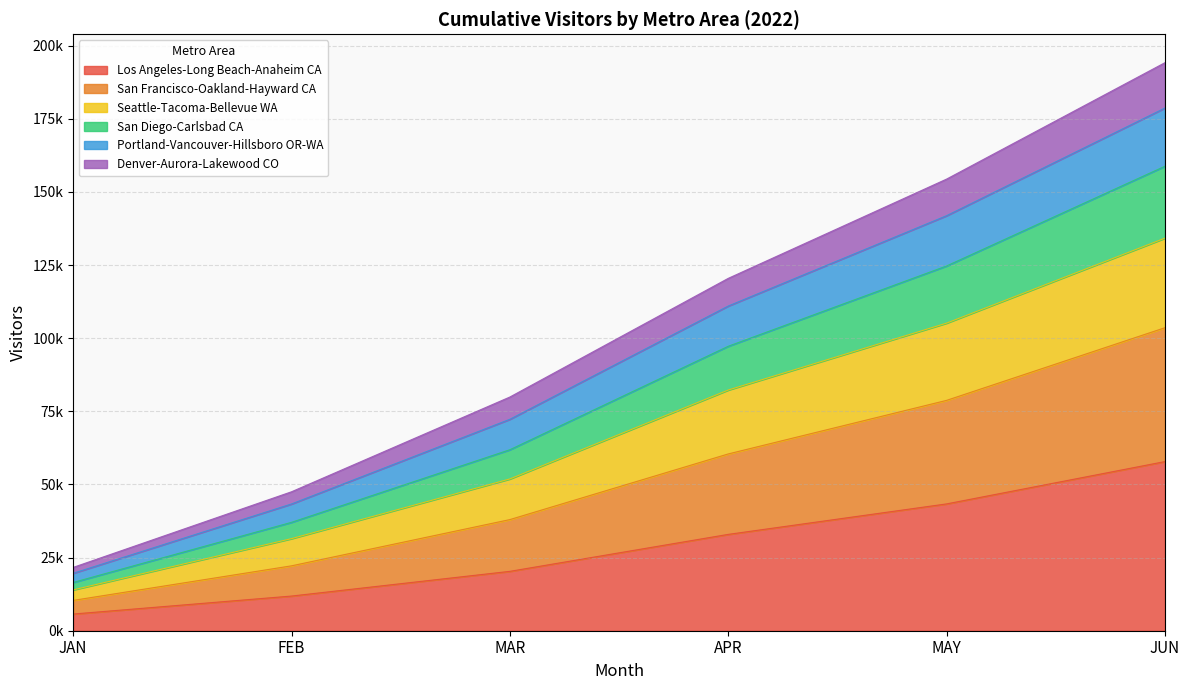

What is the smallest value displayed?

5704.3